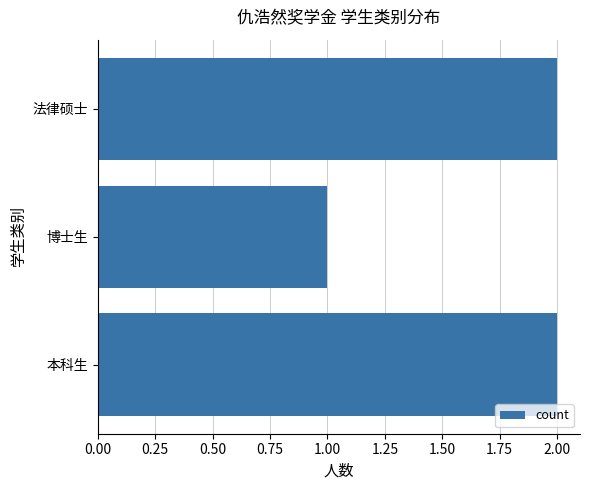

Are the bars horizontal?

Yes